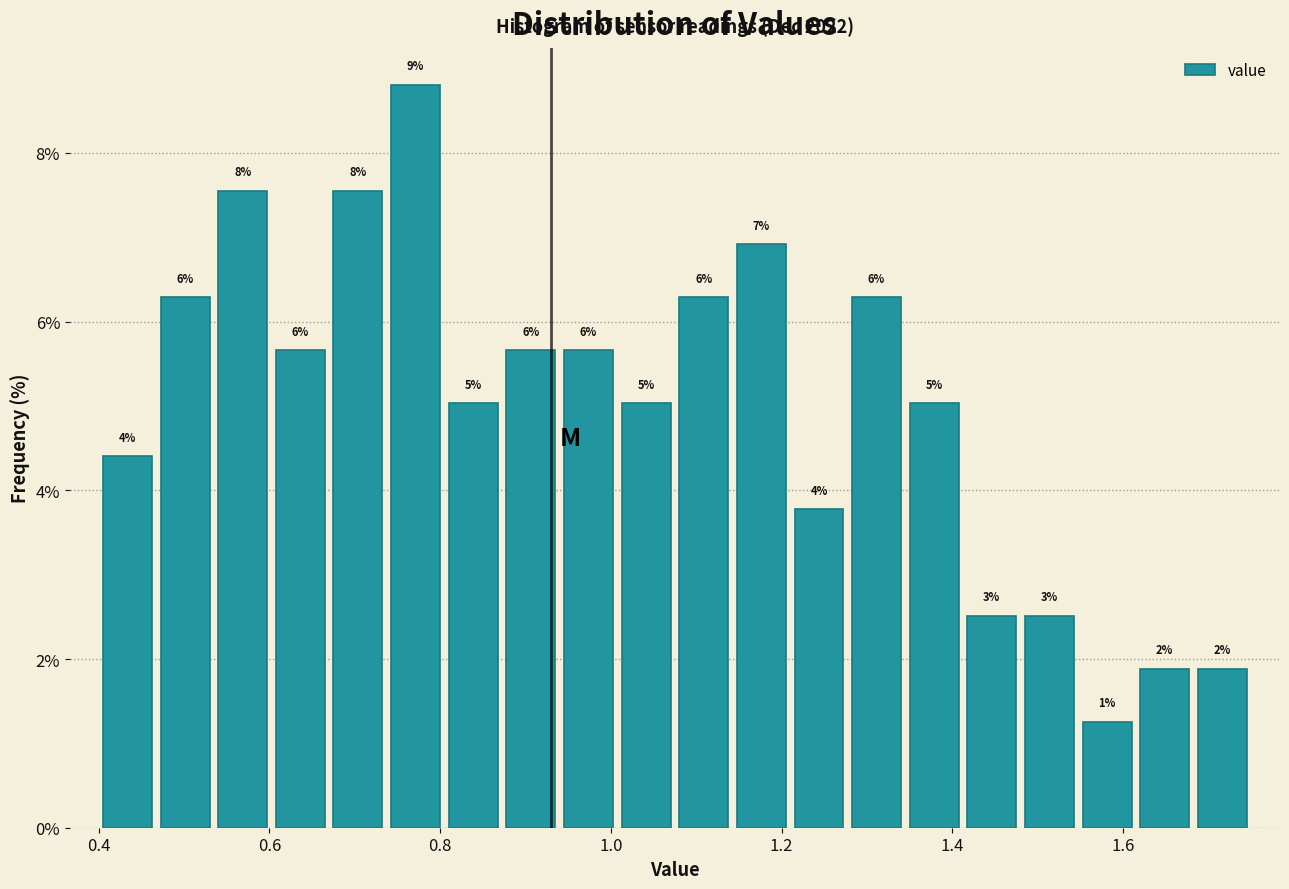

Around what value on the x-axis is the tallest bar? Give the approximate position of its centre, as read against the axis.

0.78